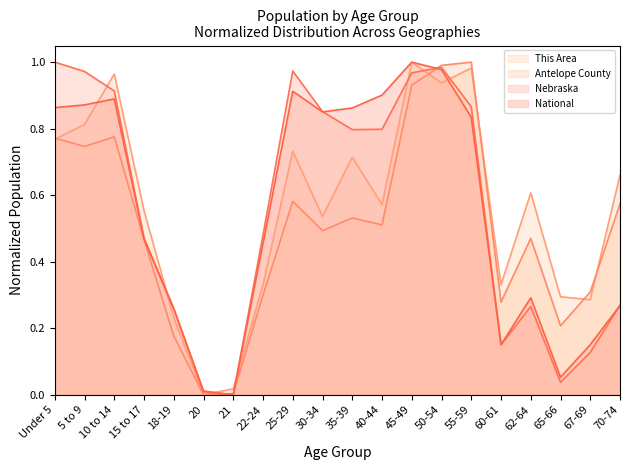

How many values in the Nebraska (line) series exceed 0?

19